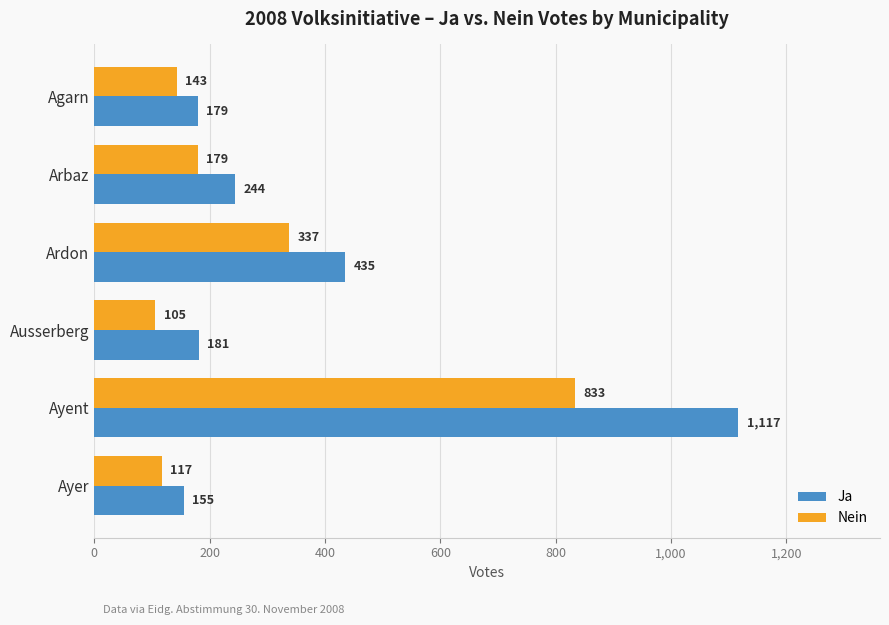

What is the sum of all Ja values?

2311